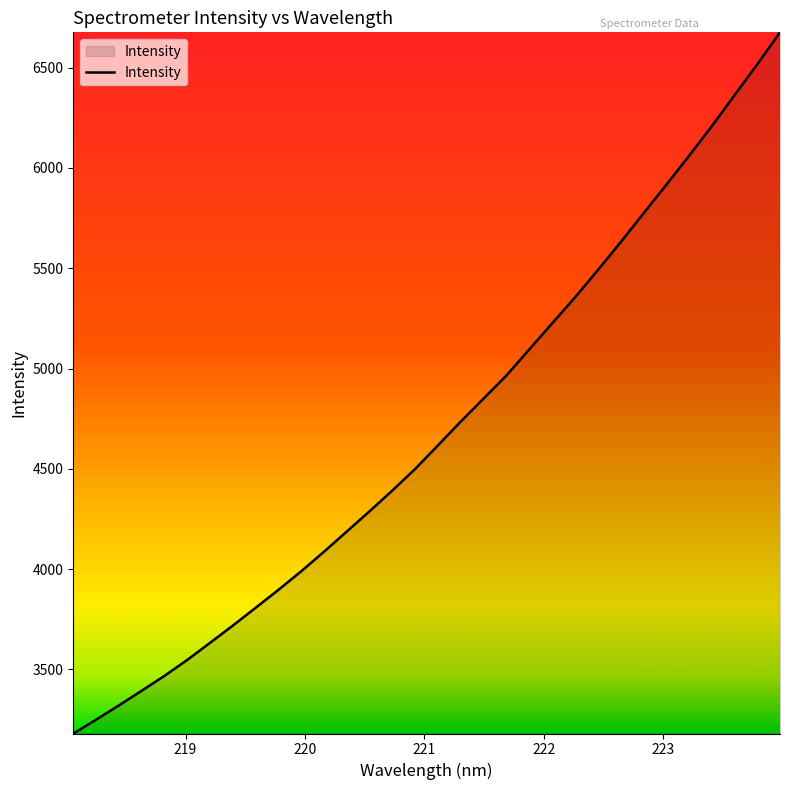

How many lines are shown in the chart?

1